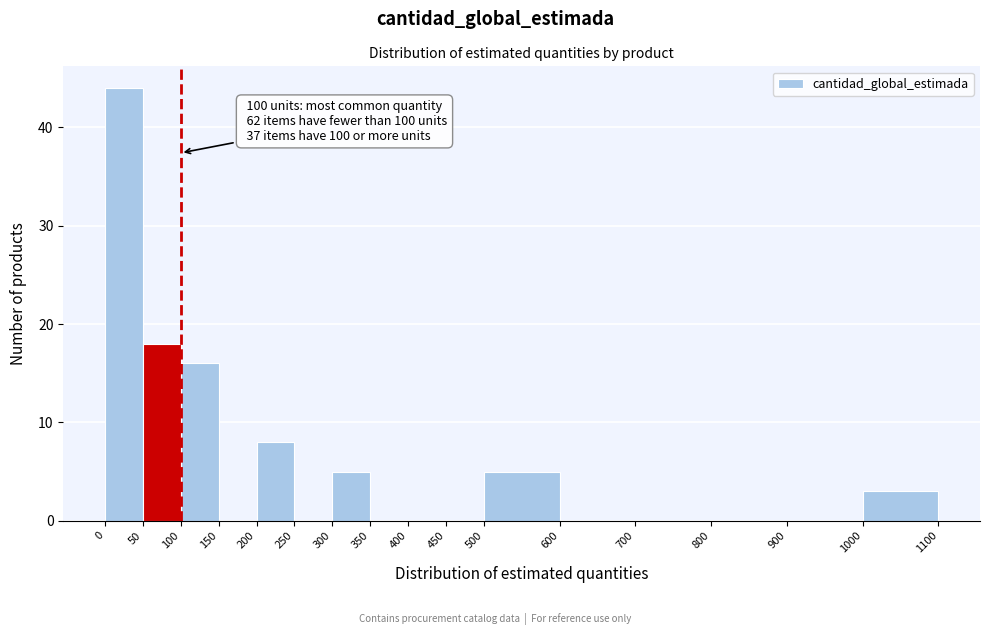

Over which range of the x-axis is the bar tallest?

0 to 50